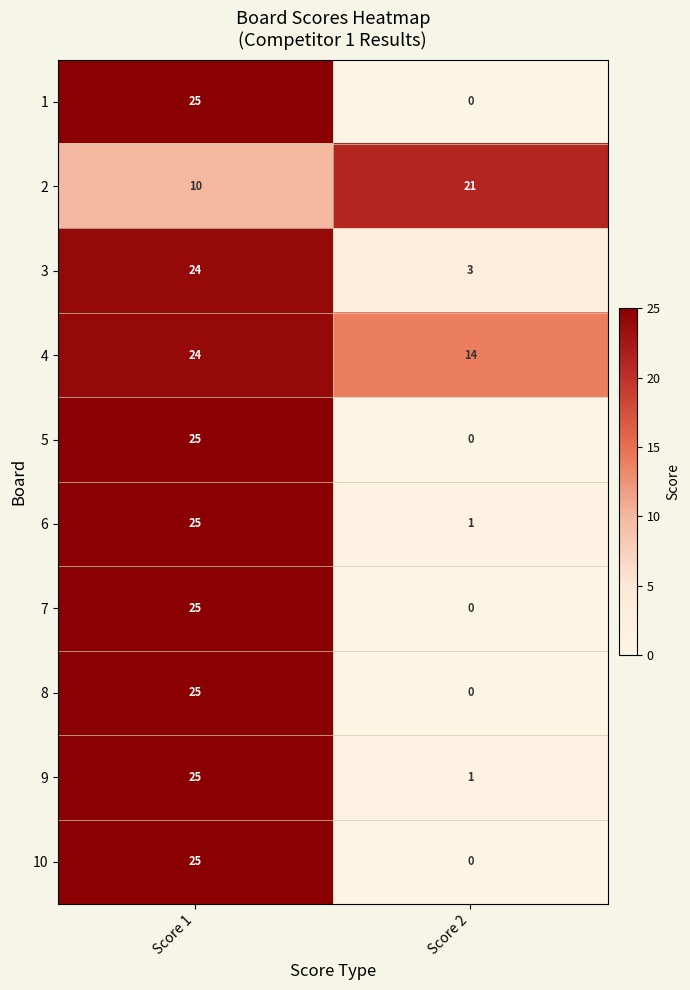

What is the maximum value for 6?

25